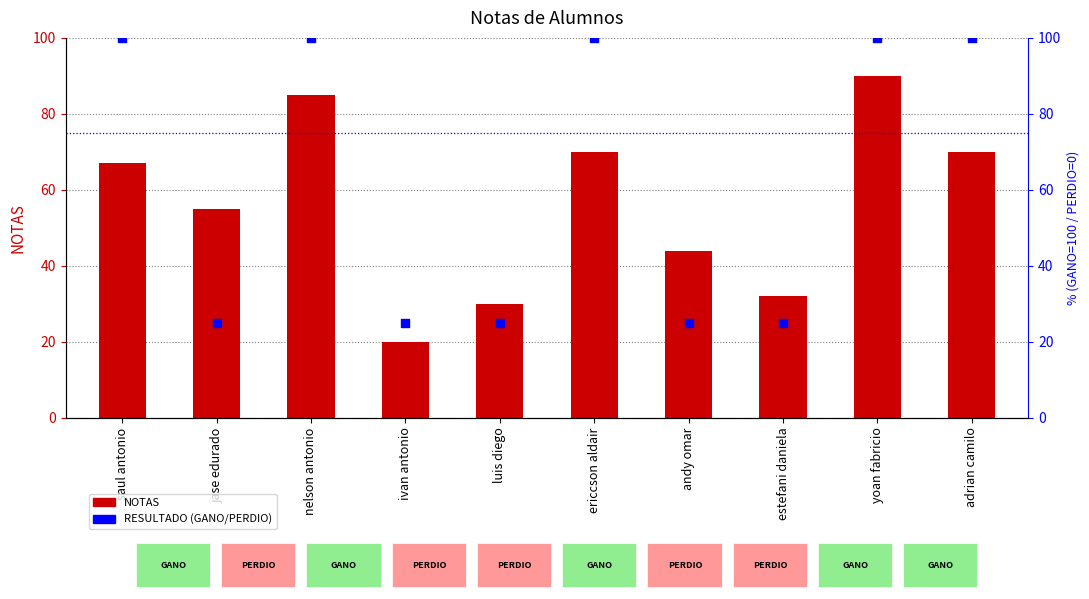

Which series has the largest total across all categories?

RESULTADO (GANO/PERDIO)